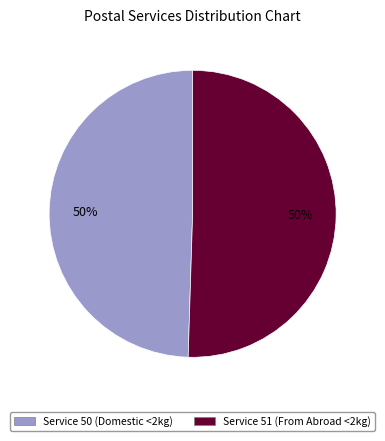

To the nearest percent, what is the combined percentage of Service 51 (From Abroad <2kg) and Service 50 (Domestic <2kg)?

100%